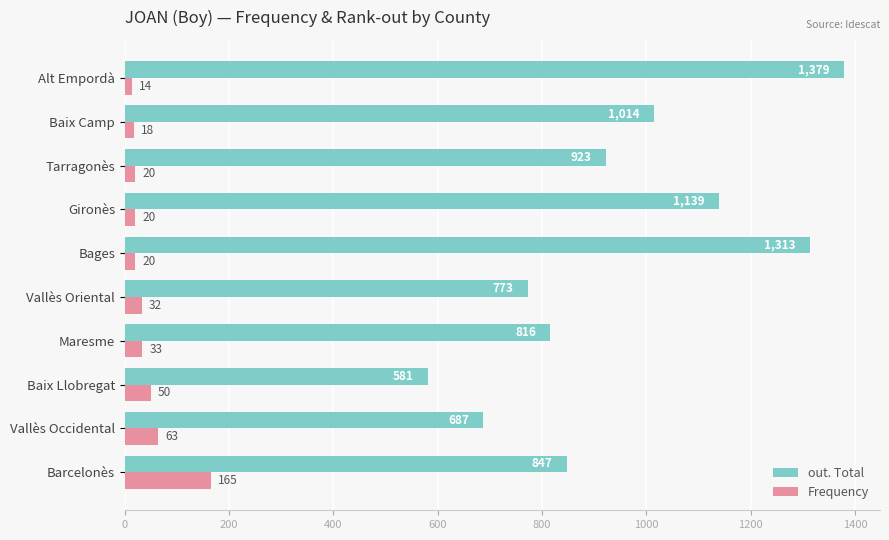

Count the number of data series in this chart.

2